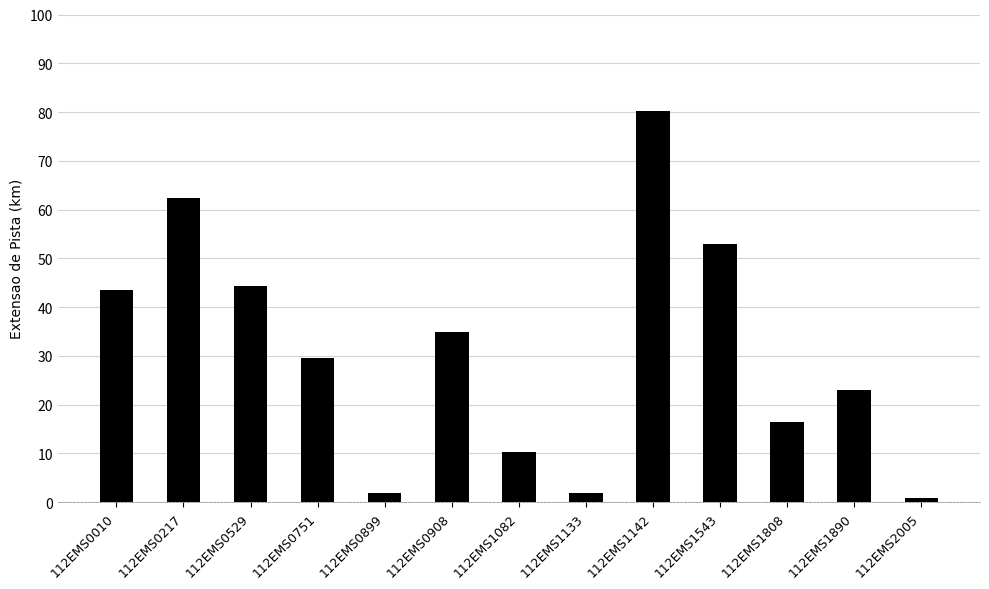

The value at 112EMS1808 is 16.4. True or false?

True